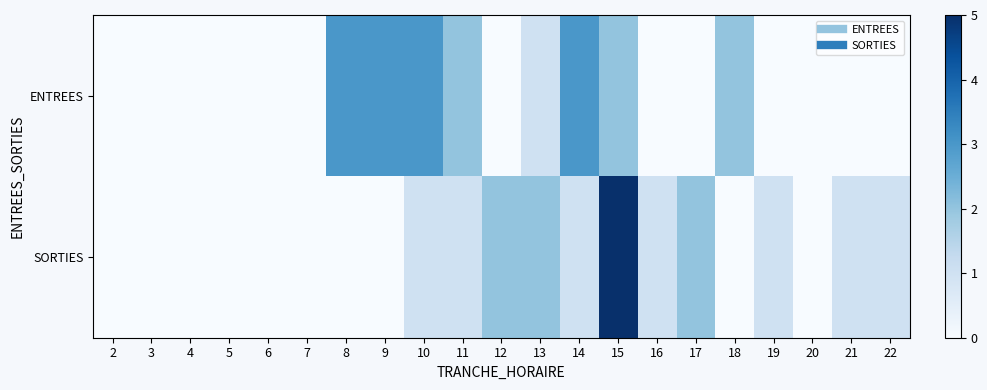

Reading right to left, extract all data points from this chart.

ENTREES: 22=0	21=0	20=0	19=0	18=2	17=0	16=0	15=2	14=3	13=1	12=0	11=2	10=3	9=3	8=3	7=0	6=0	5=0	4=0	3=0	2=0
SORTIES: 22=1	21=1	20=0	19=1	18=0	17=2	16=1	15=5	14=1	13=2	12=2	11=1	10=1	9=0	8=0	7=0	6=0	5=0	4=0	3=0	2=0